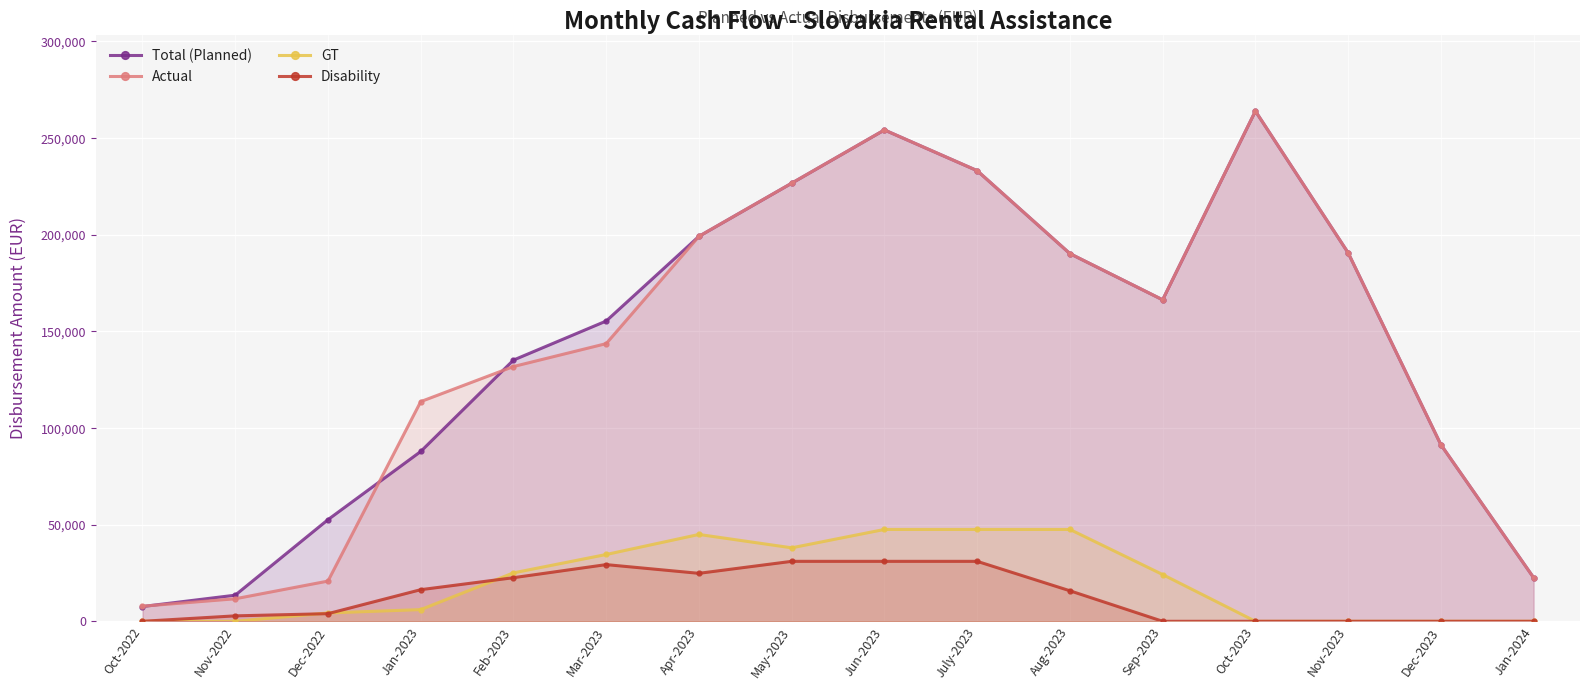

What value does the Total (Planned) series have at Sep-2023, to the nearest 100?

166300